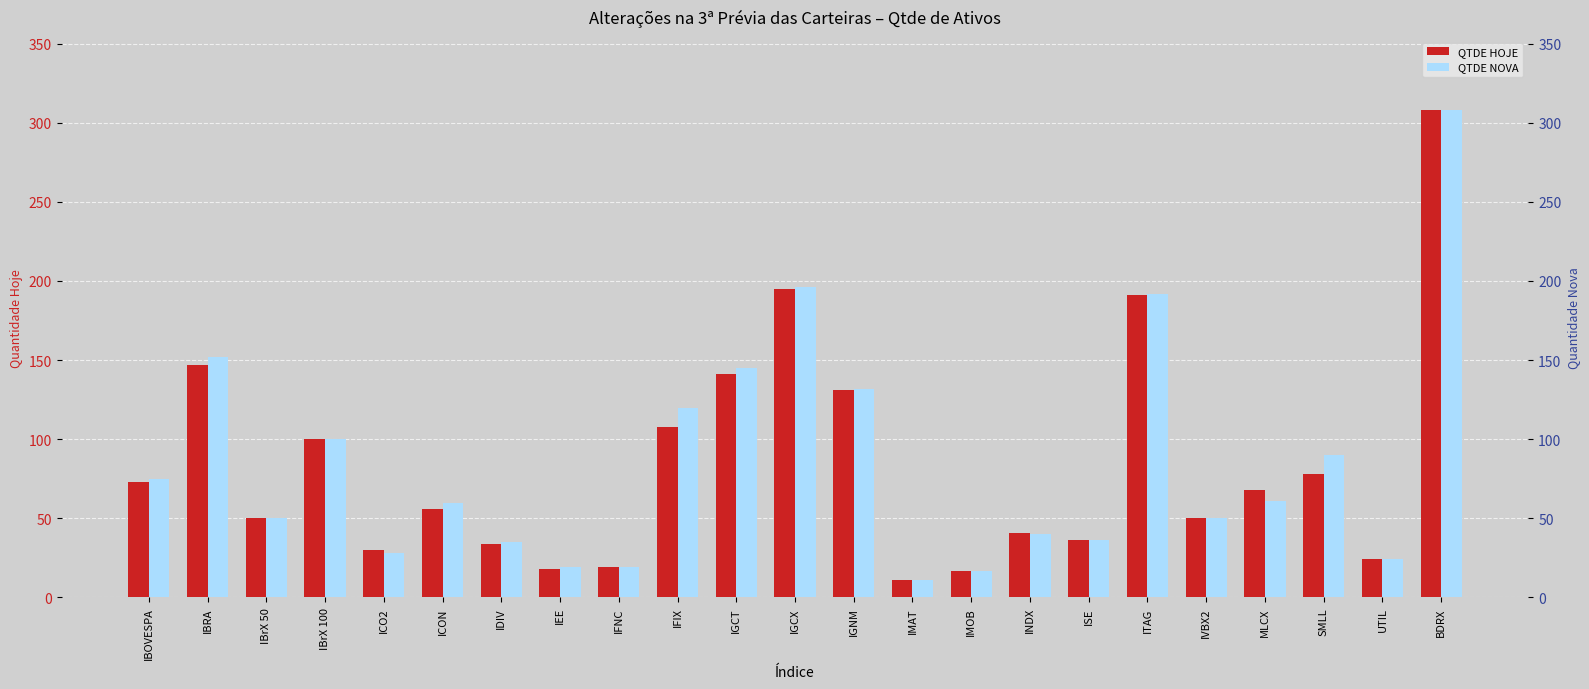

What is the label of the 21st bar from the left?

SMLL